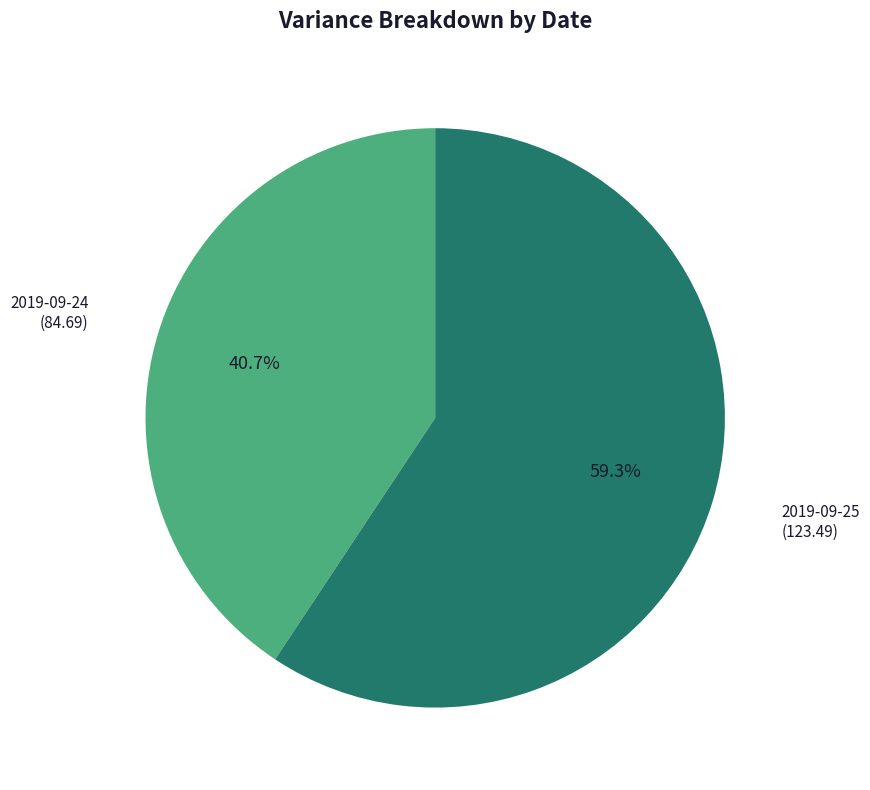

Does any single category account for the majority?

Yes